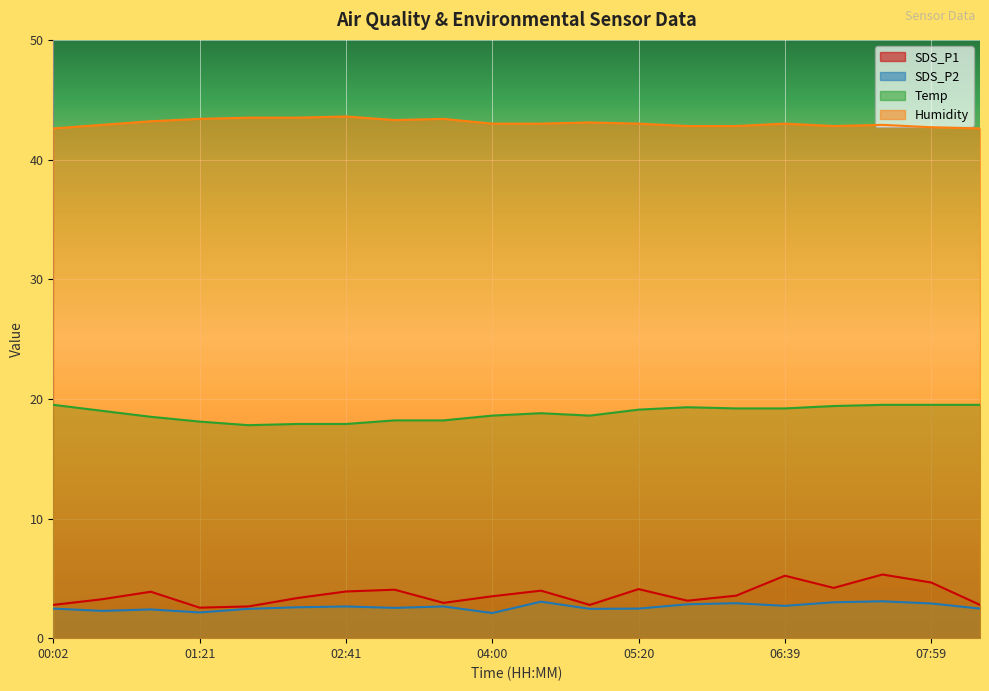

What are all the series names shown in the legend?

SDS_P1, SDS_P2, Temp, Humidity